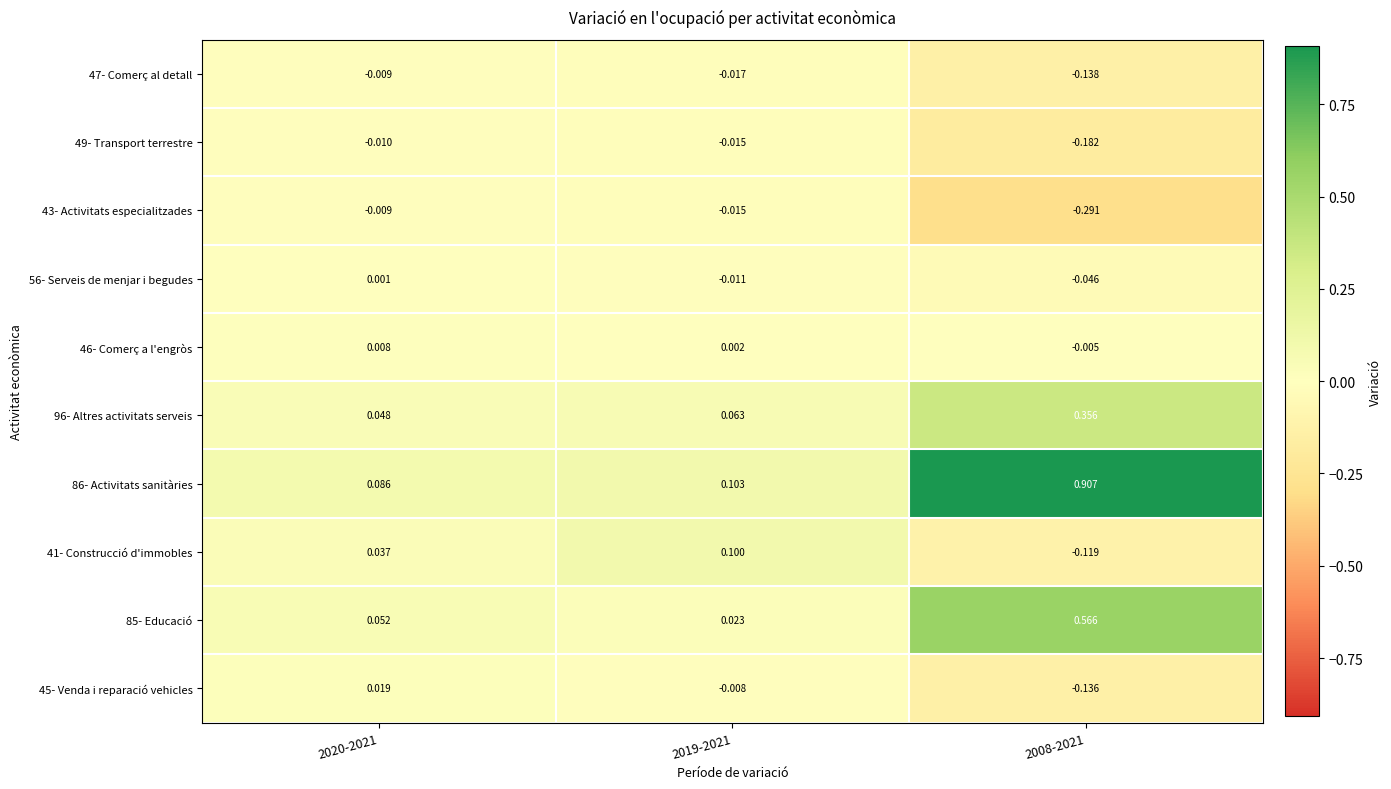

Is the value of 86- Activitats sanitàries at 2008-2021 greater than the value of 46- Comerç a l'engròs at 2008-2021?

Yes